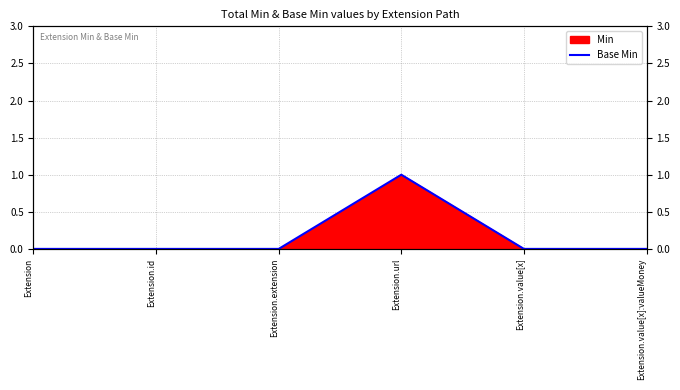

Reading left to right, extract all data points from this chart.

0	0	0	1	0	0